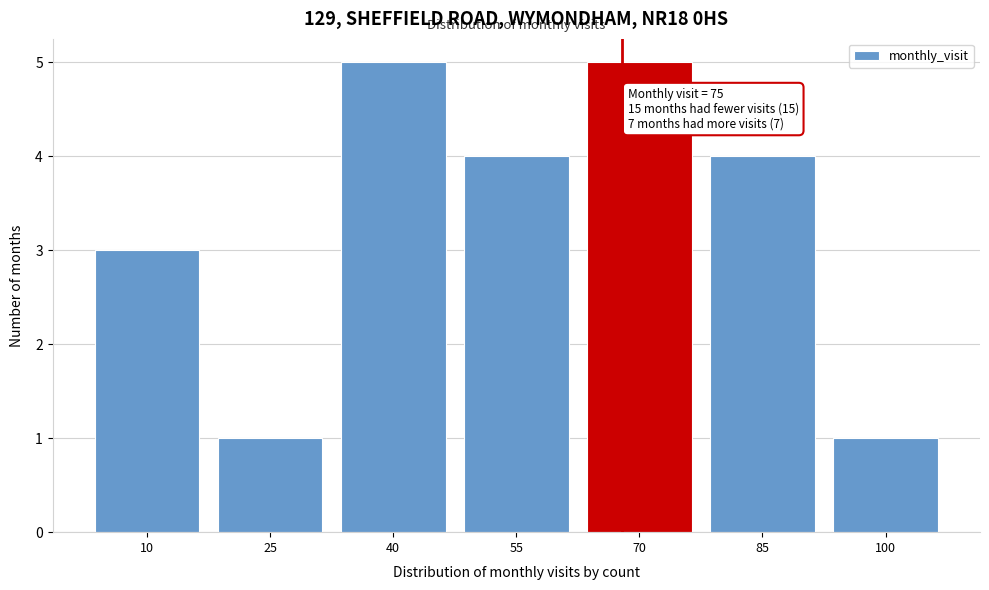

Reading right to left, transcribe all the data shown in this chart.

1	4	5	4	5	1	3